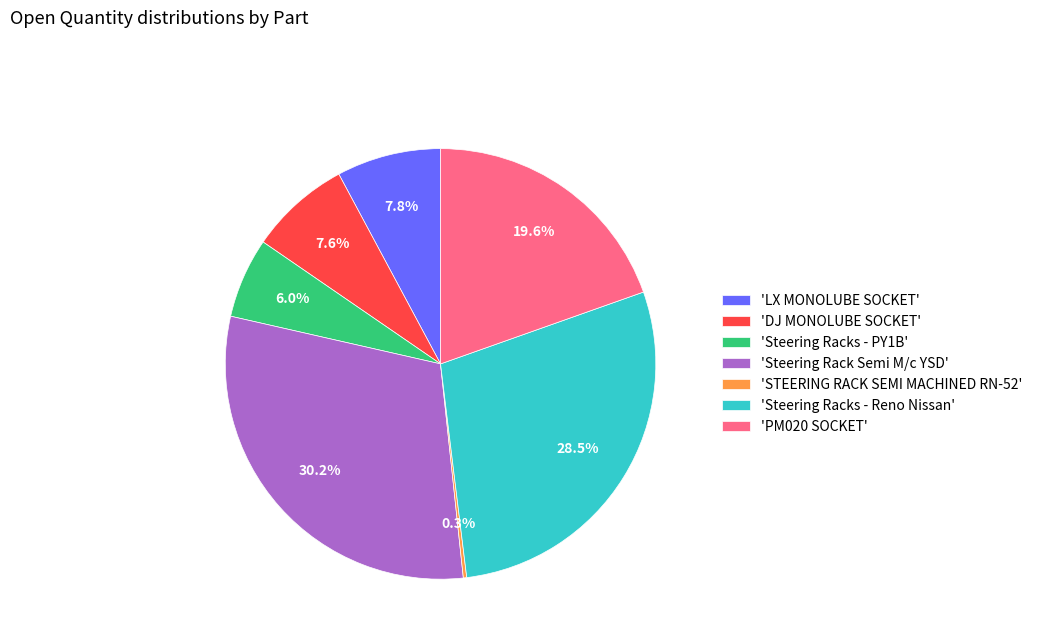

Is there any slice that represents more than half of the pie?

No